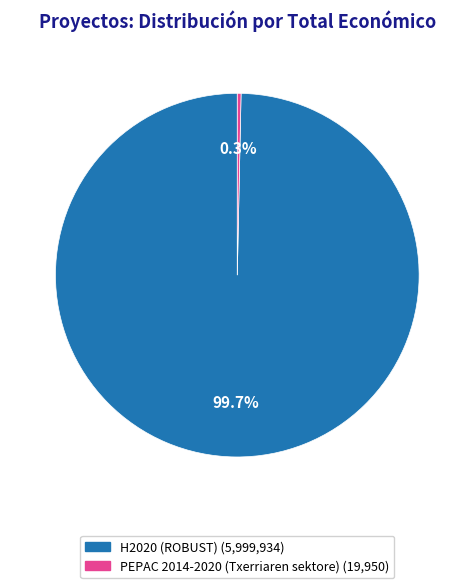

Rank the categories by value from highest to lowest.

H2020 (ROBUST), PEPAC 2014-2020 (Txerriaren sektore)